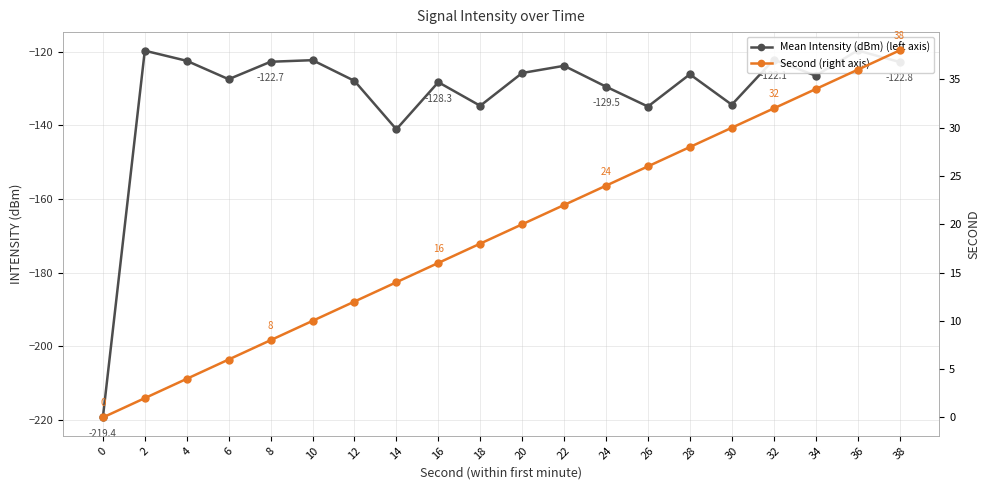

Where is Mean Intensity (dBm) (left axis) nearest to the value -169?

14